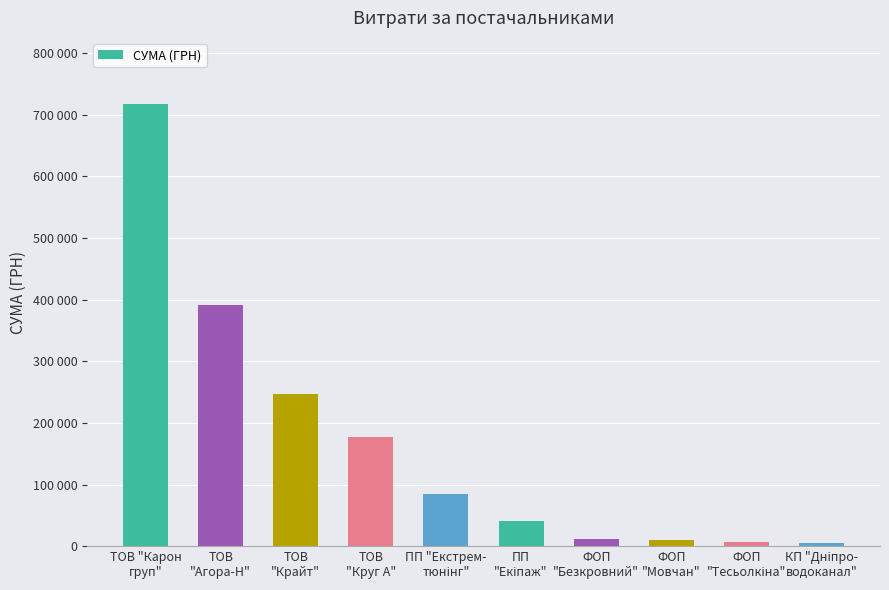

Does the chart contain any negative values?

No